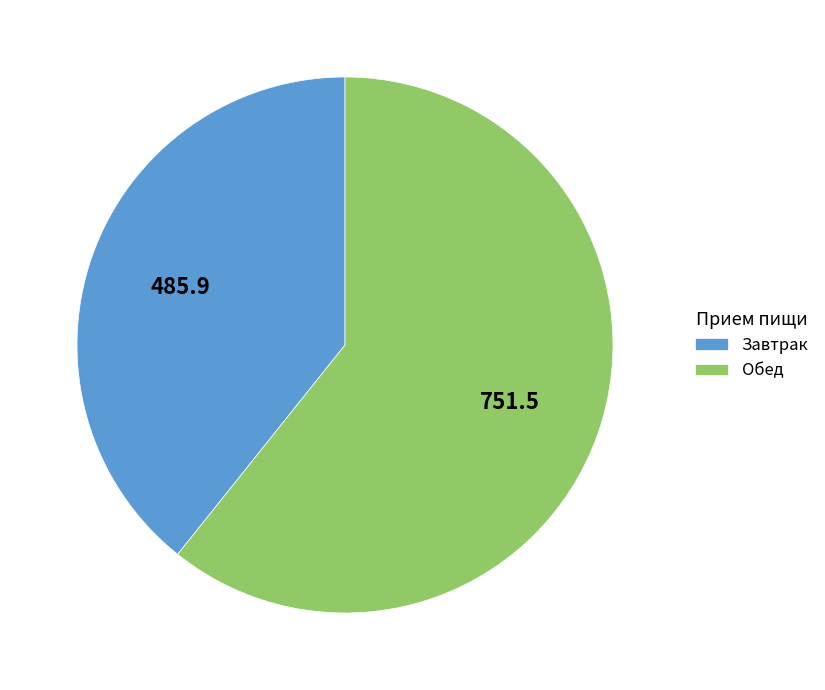

Combined, do Завтрак and Обед account for over 50%?

Yes